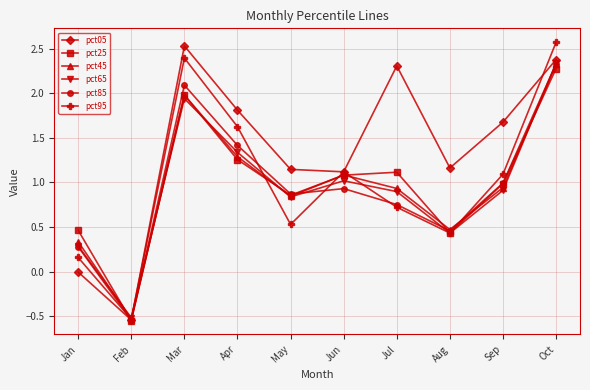

True or false: pct05 has more than 1 interior local peaks.

True